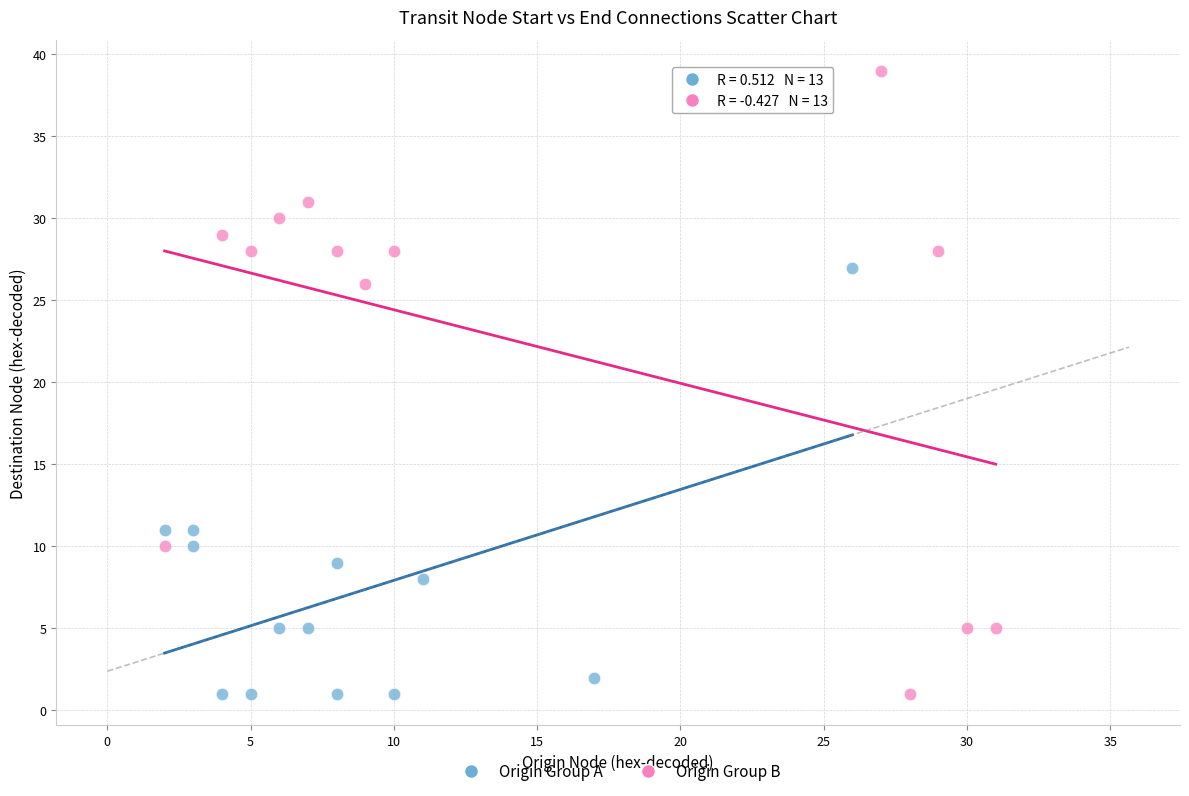

Which series reaches the maximum Y coordinate?

Origin Group B